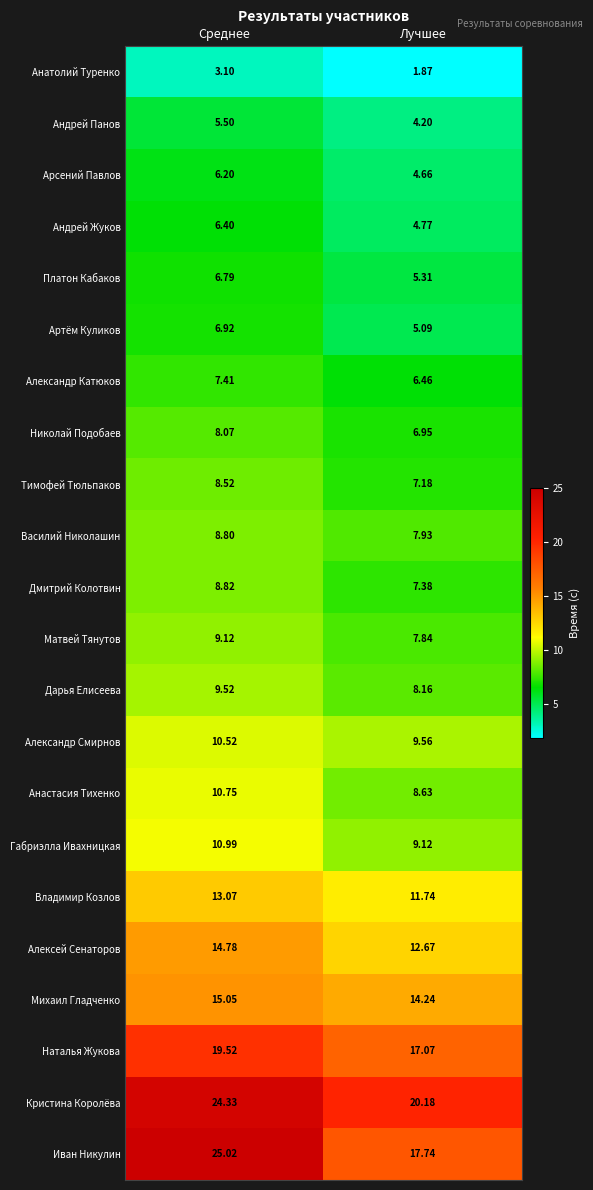

At which label does Александр Смирнов first exceed 10?

Среднее